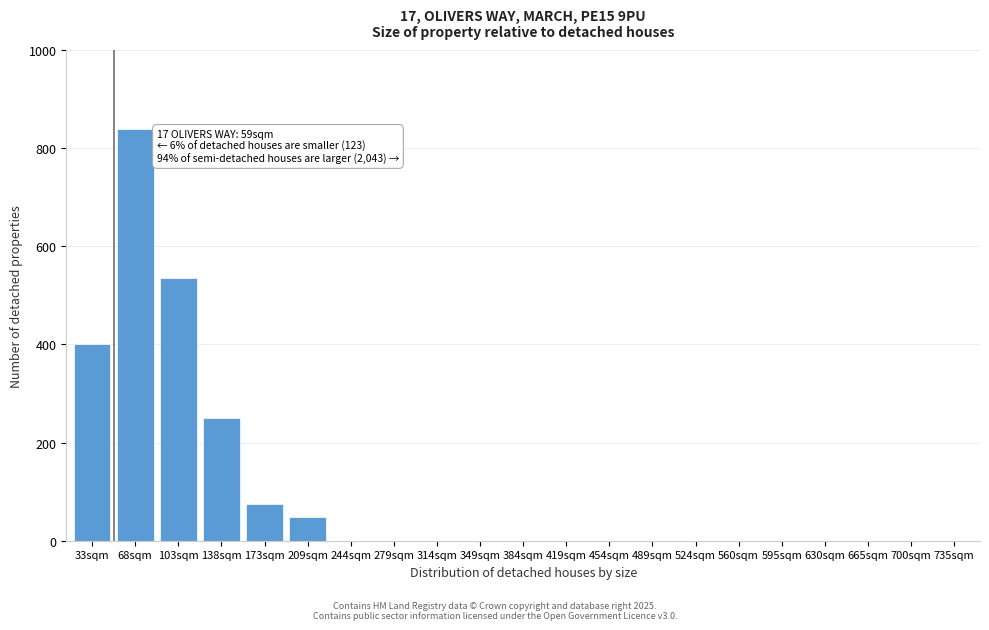

Reading right to left, transcribe all the data shown in this chart.

735sqm=0	700sqm=0	665sqm=0	630sqm=0	595sqm=0	560sqm=0	524sqm=0	489sqm=0	454sqm=0	419sqm=0	384sqm=0	349sqm=0	314sqm=0	279sqm=0	244sqm=0	209sqm=48	173sqm=75	138sqm=250	103sqm=535	68sqm=840	33sqm=400